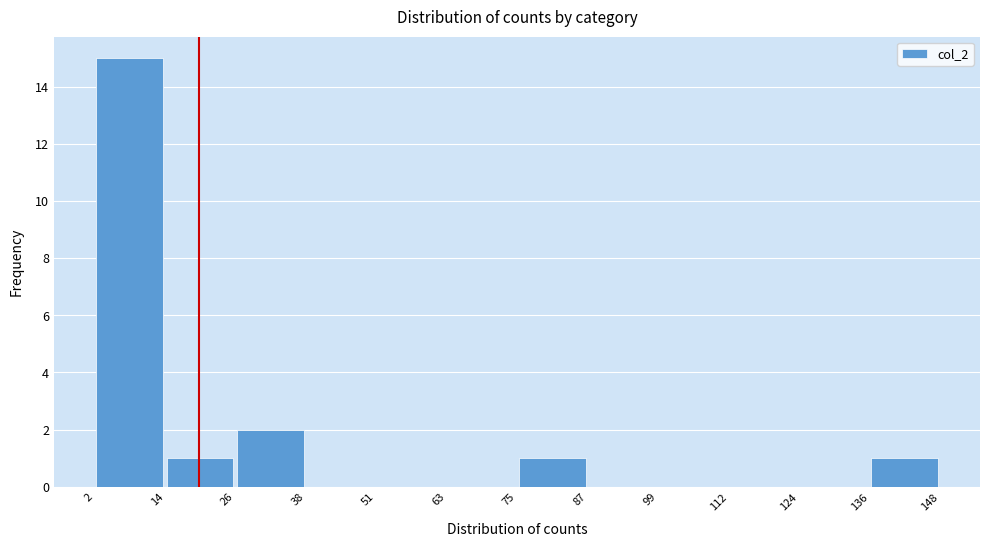

Reading left to right, list every bar in this chart as the range it spans on the x-axis followed by its height. The values are not printed on the chart, so give them approximately, as read against the axis.

2 to 14: 15
14 to 26: 1
26 to 38: 2
38 to 51: 0
51 to 63: 0
63 to 75: 0
75 to 87: 1
87 to 99: 0
99 to 112: 0
112 to 124: 0
124 to 136: 0
136 to 148: 1